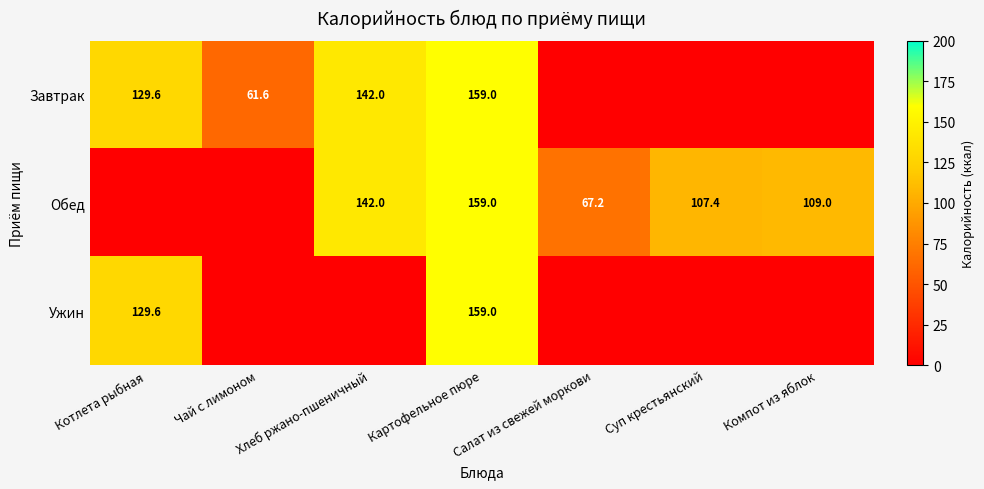

What is the total value across all series at Картофельное пюре?

477.0